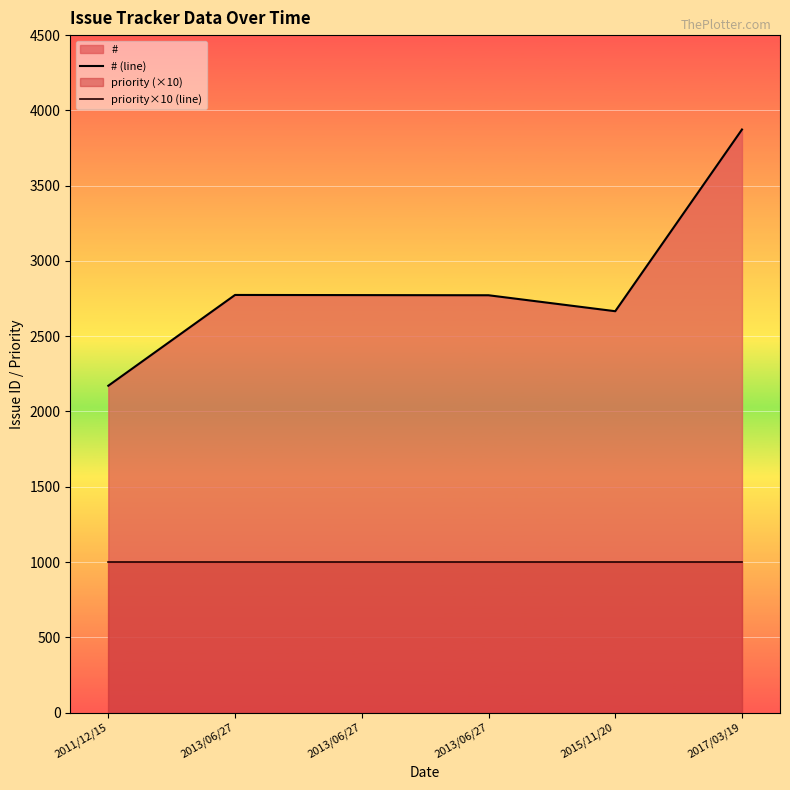

Which has a higher value, 2013/06/27 or 2015/11/20?

2013/06/27